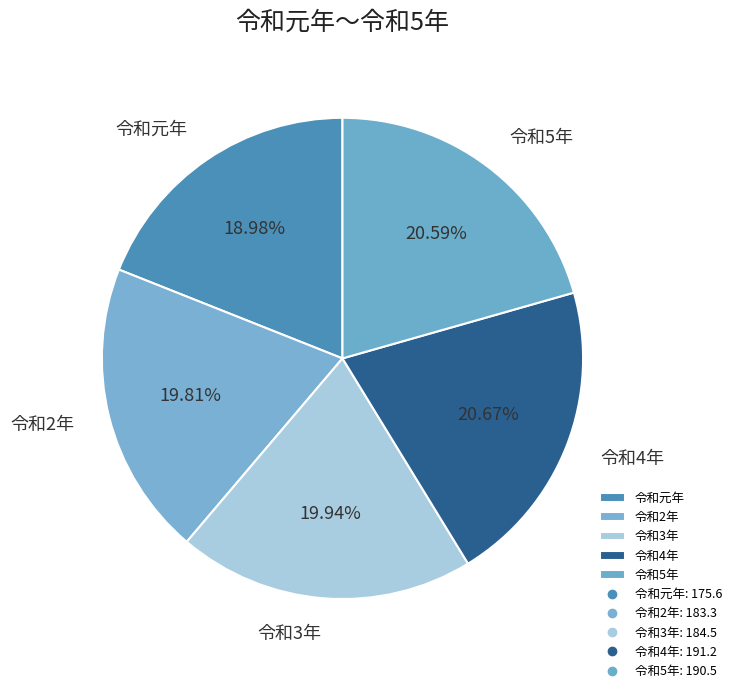

Which slice is the smallest?

令和元年